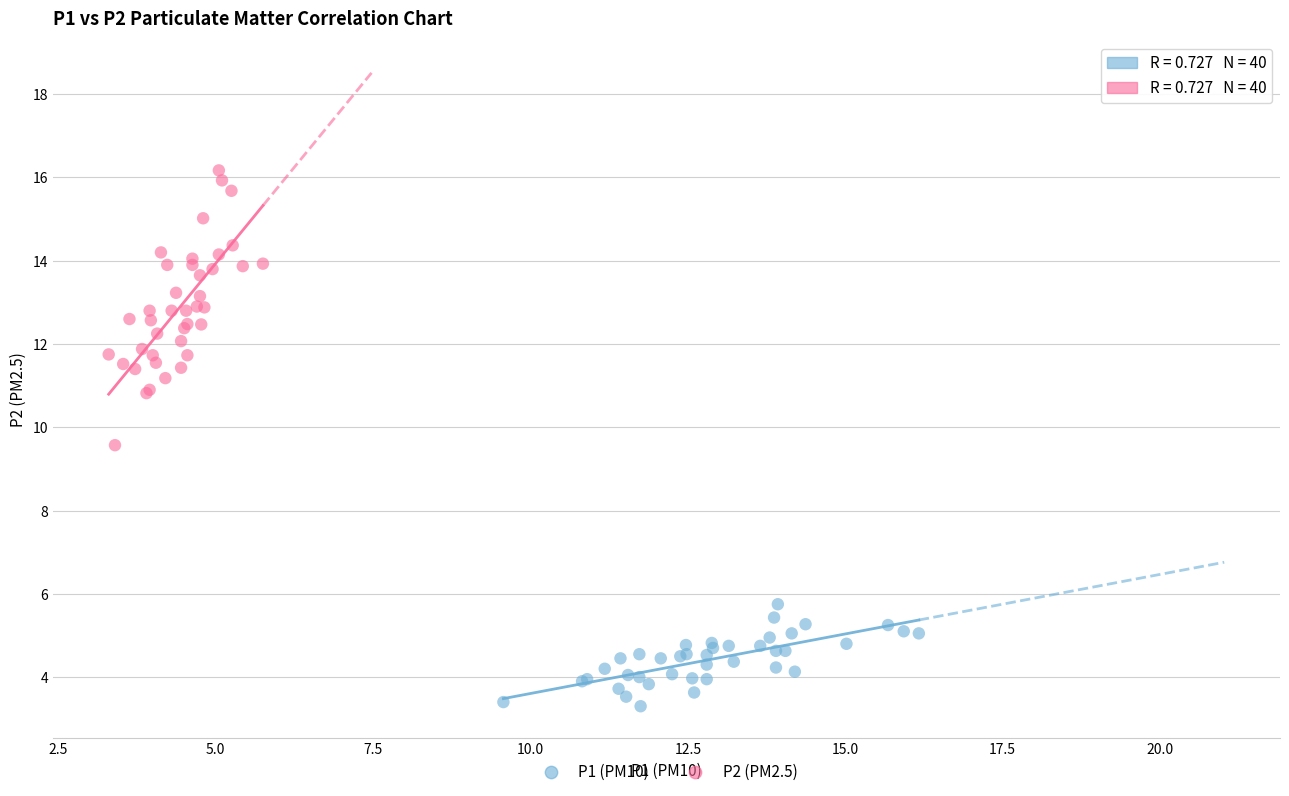

Which series contains the highest Y value?

P2 (PM2.5)